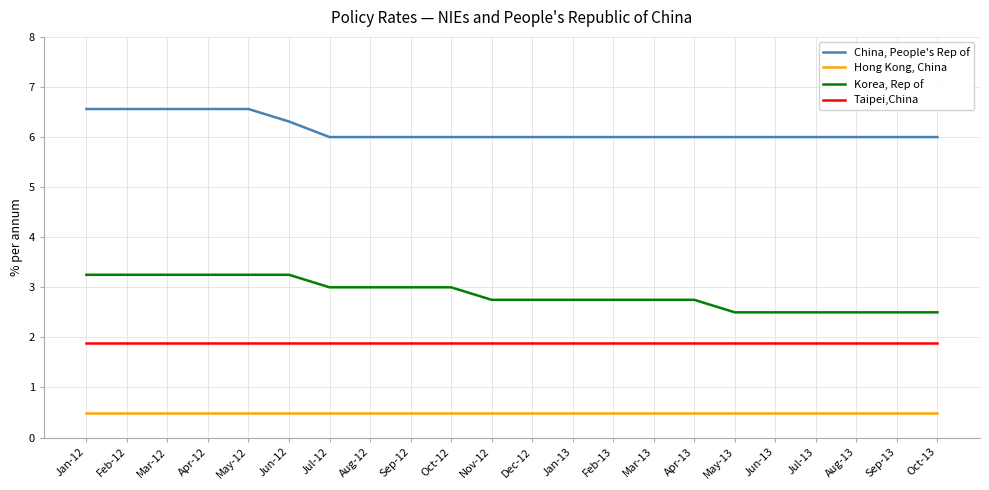

What is the difference between the highest and lowest values at Nov-12?

5.5